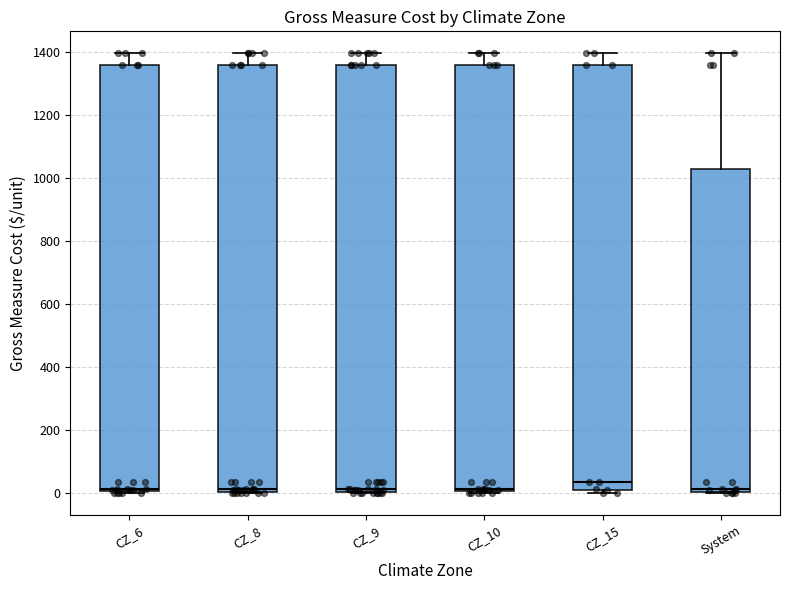

Where does the median line of the box for CZ_15 sit on the y-axis? The values are not printed on the chart, so give them approximately, as read against the axis.

40